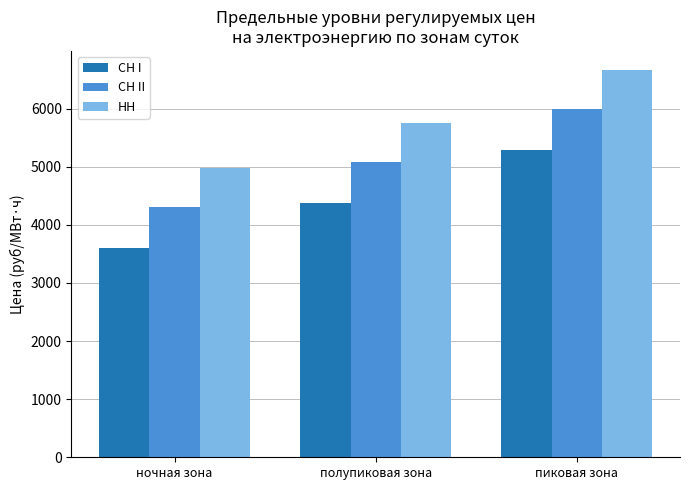

What is the lowest value of the СН I series?

3597.1